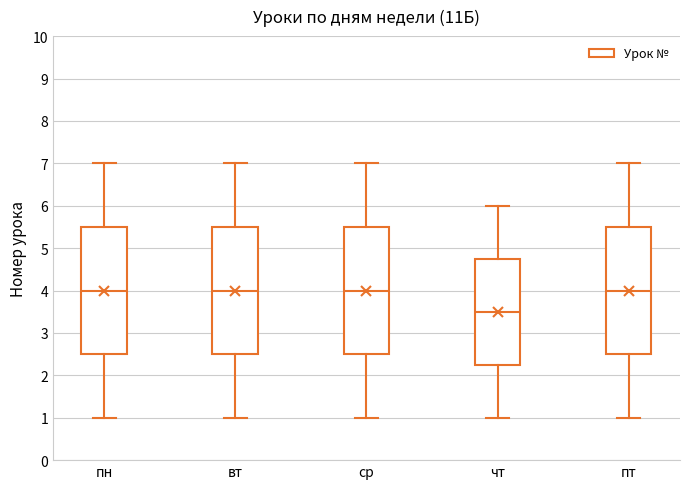

Reading left to right, read every box against the y-axis: the position of its median line, the range the box covers, and the ends of its whiskers. The values are not printed on the chart, so give them approximately, as read against the axis.

пн: median 4.0, box 2.5 to 5.5, whiskers 1.0 to 7.0
вт: median 4.0, box 2.5 to 5.5, whiskers 1.0 to 7.0
ср: median 4.0, box 2.5 to 5.5, whiskers 1.0 to 7.0
чт: median 3.5, box 2.3 to 4.8, whiskers 1.0 to 6.0
пт: median 4.0, box 2.5 to 5.5, whiskers 1.0 to 7.0